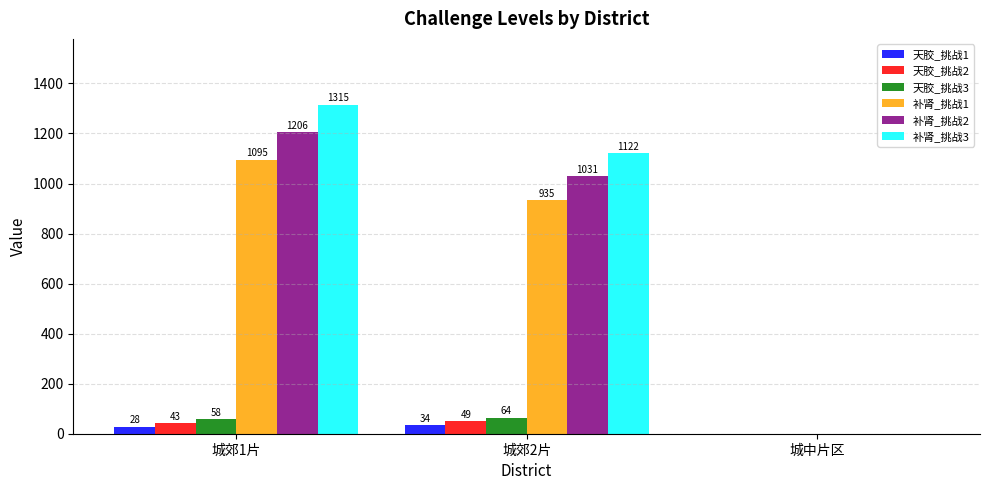

The value of 补肾_挑战3 at 城郊1片 is 1315. True or false?

True